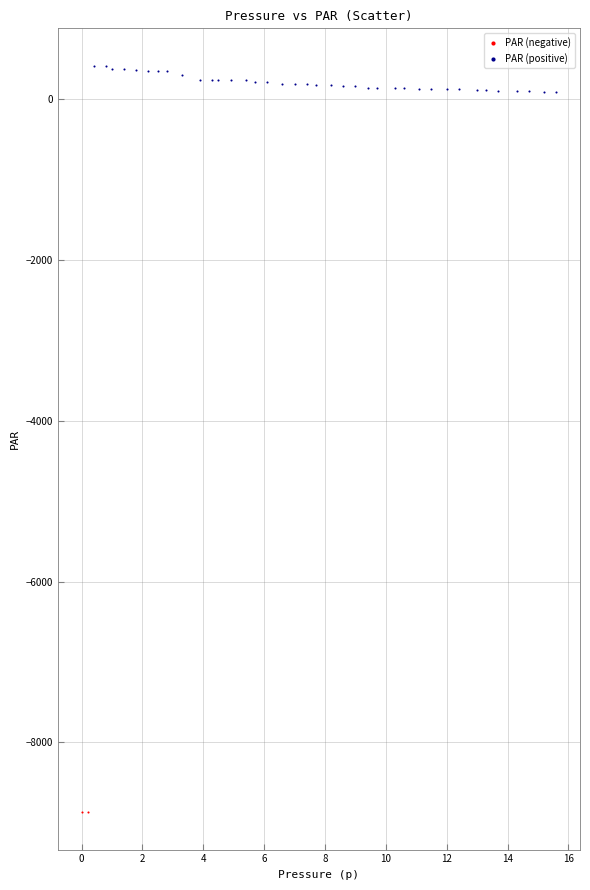

Which series contains the lowest Y value?

PAR (negative)